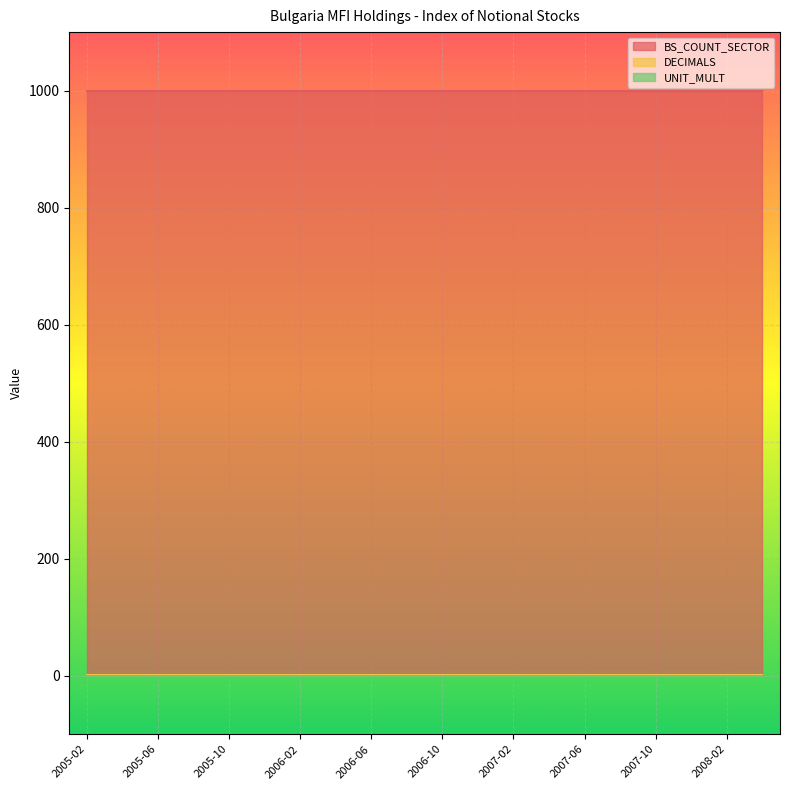

Does the chart display data point markers on the line(s)?

No